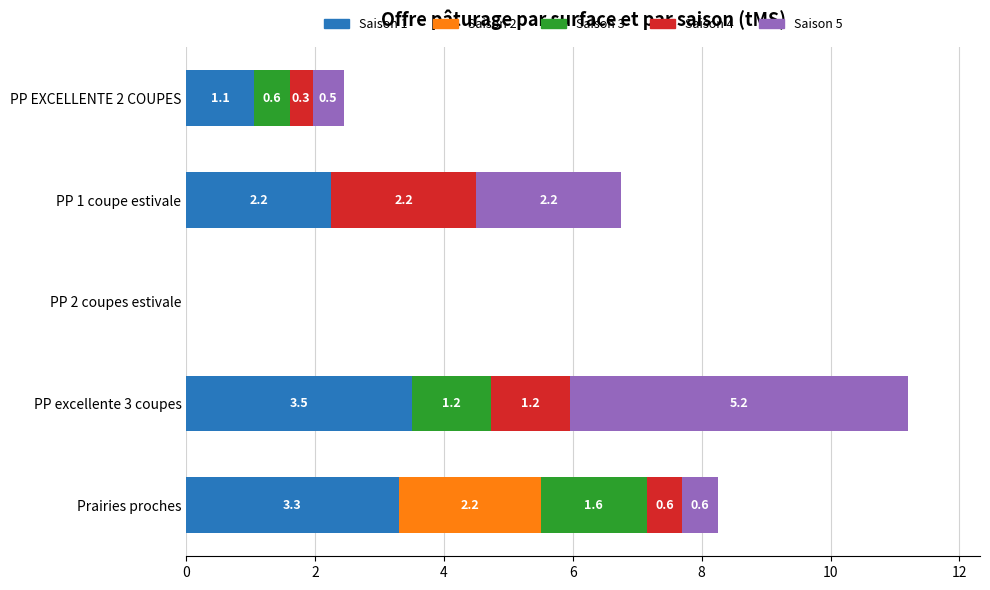

What value does the Saison 1 series have at PP excellente 3 coupes?

3.5